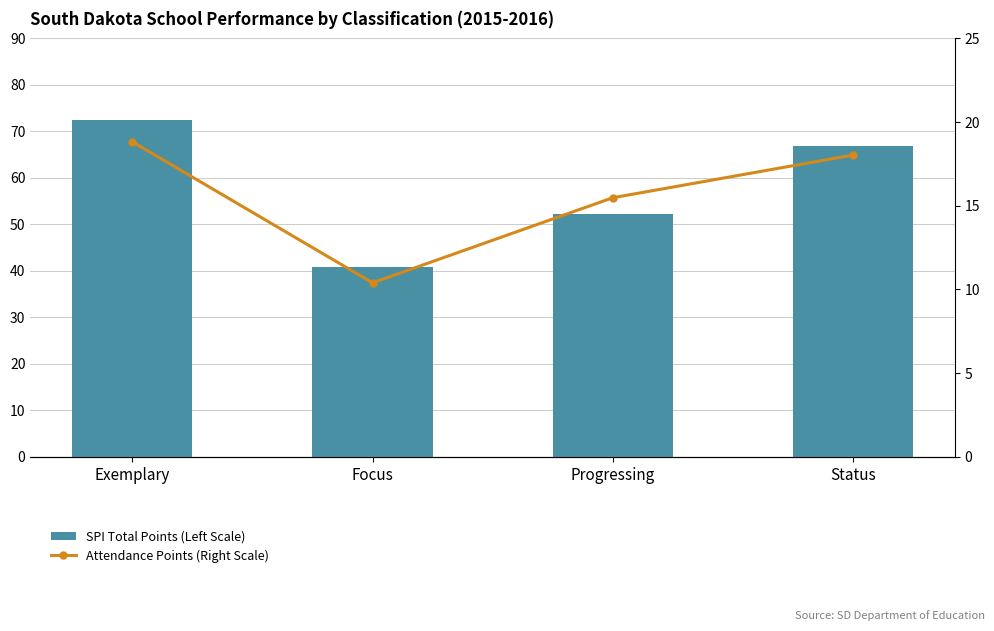

The value of Attendance Points (Right Scale) at Status is 5.2. True or false?

False